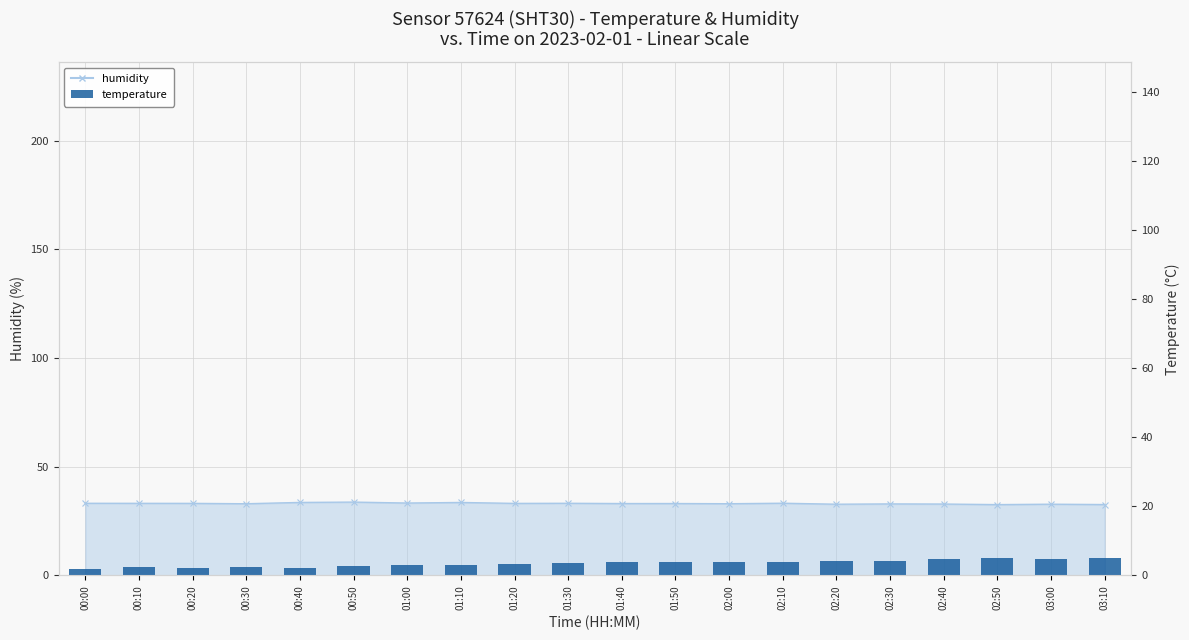

Approximately how many times larger is the value at 01:10 compared to 02:50?

0.6